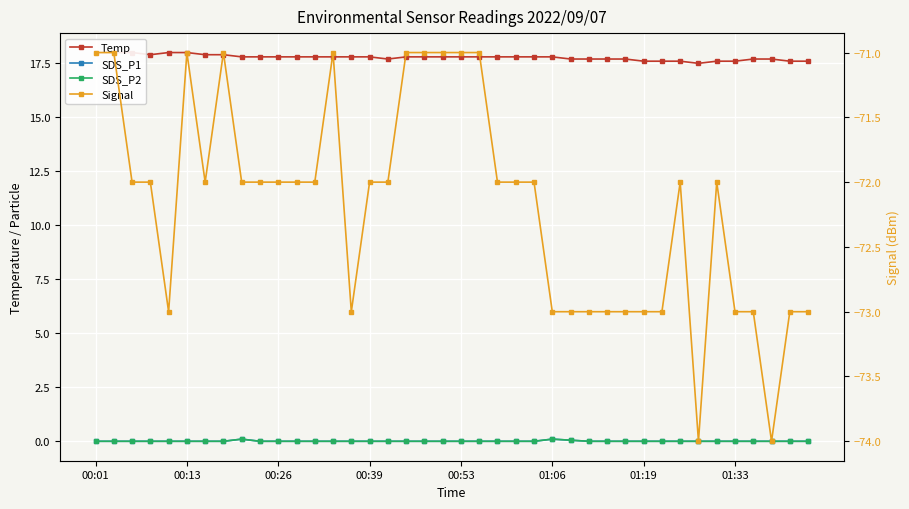

True or false: SDS_P1 and Temp cross at least once.

False